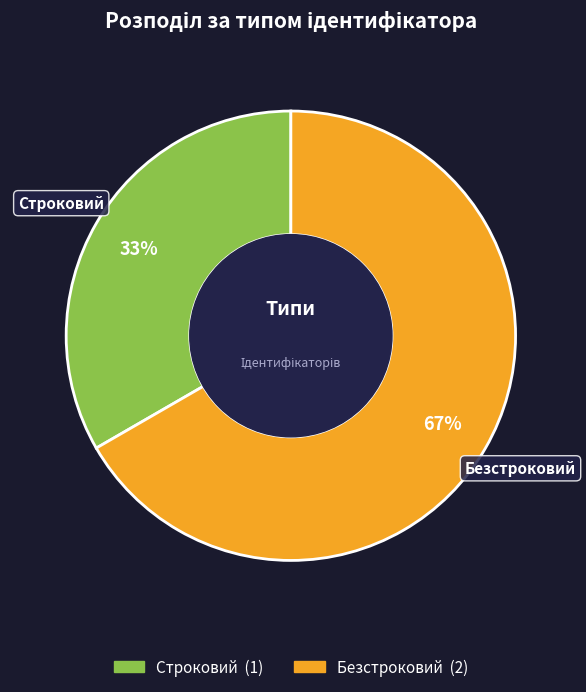

Combined, do Безстроковий and Строковий account for over 50%?

Yes